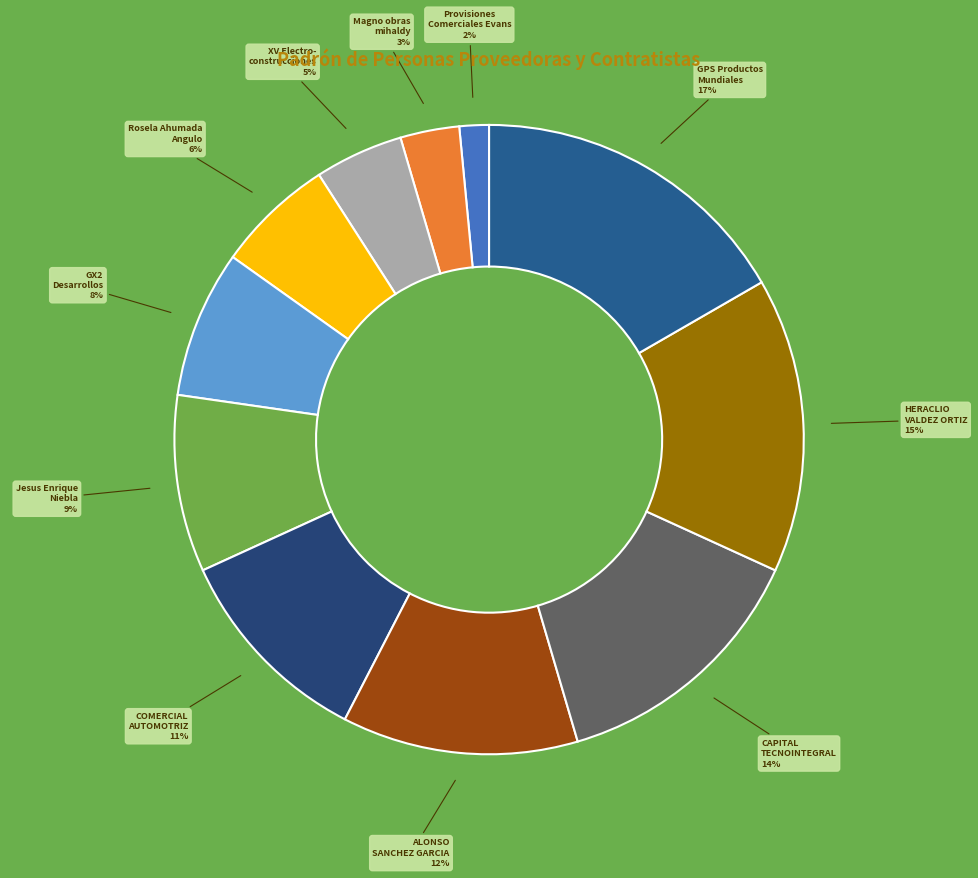

Count the number of slices in the pie.

11